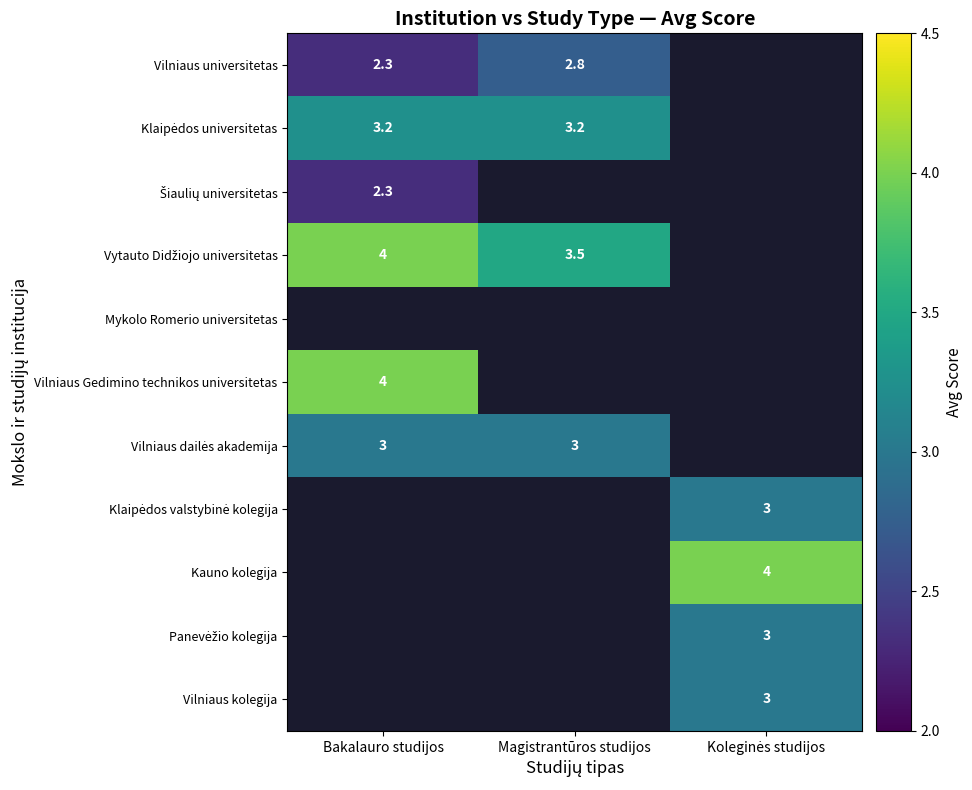

What is the average value of the Kauno kolegija series?

1.3